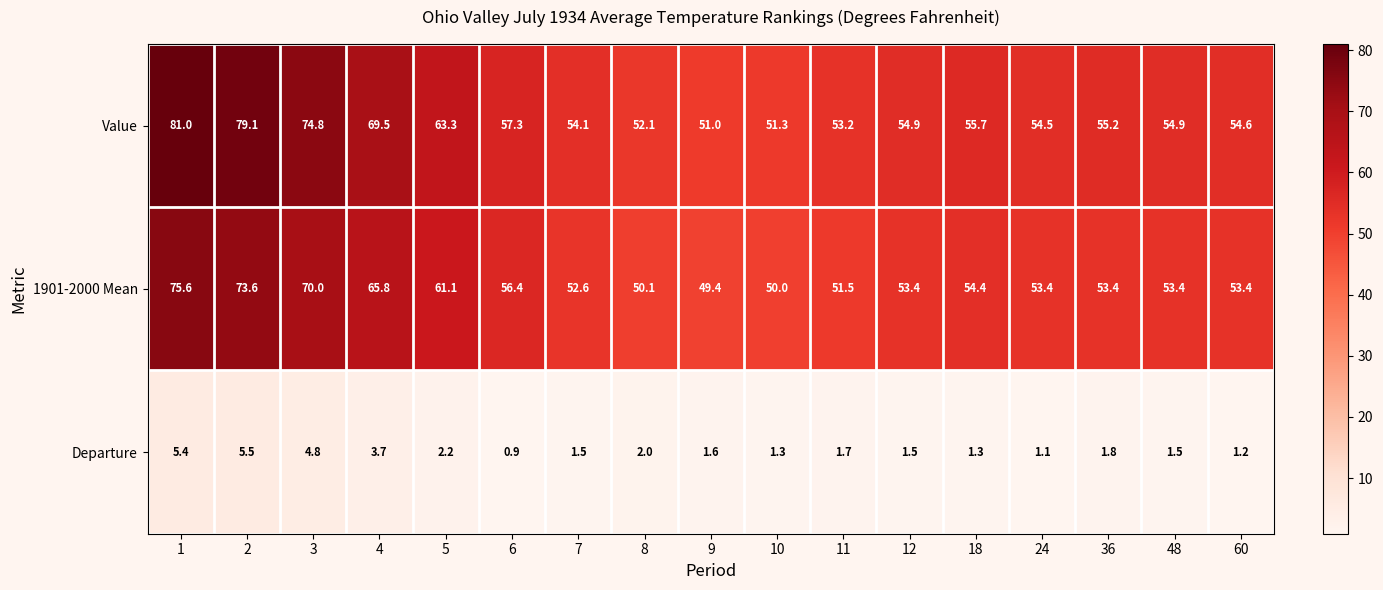

Which series has the widest spread of values?

Value